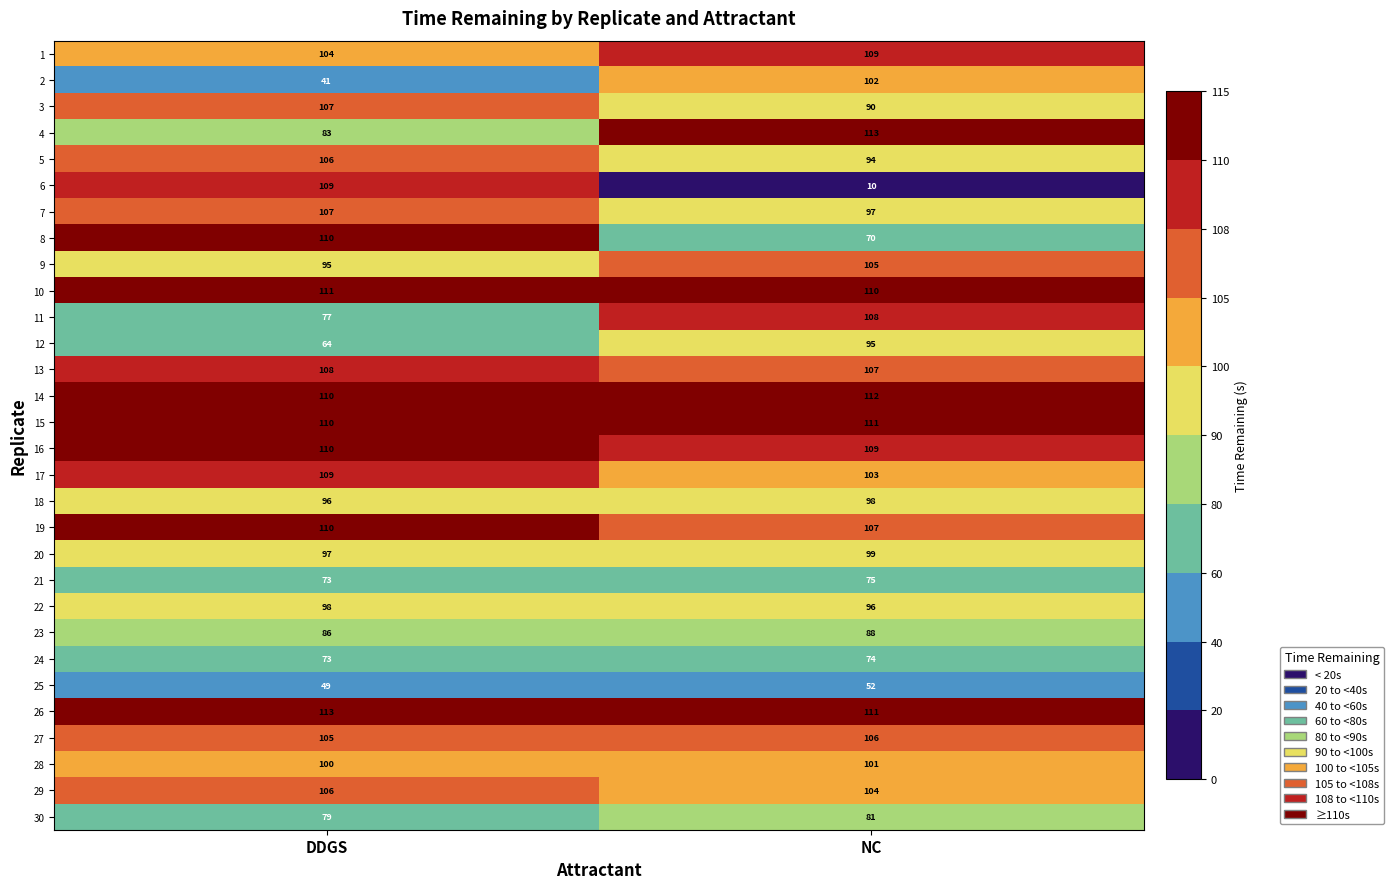

How many series are shown in this chart?

30